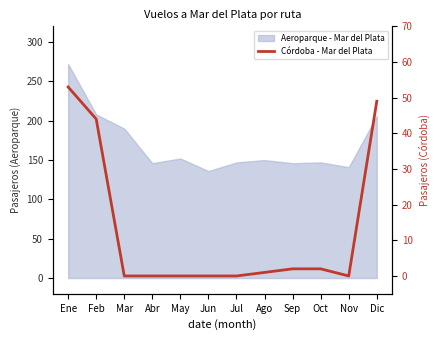

Reading left to right, extract all data points from this chart.

Ene=53	Feb=44	Mar=0	Abr=0	May=0	Jun=0	Jul=0	Ago=1	Sep=2	Oct=2	Nov=0	Dic=49